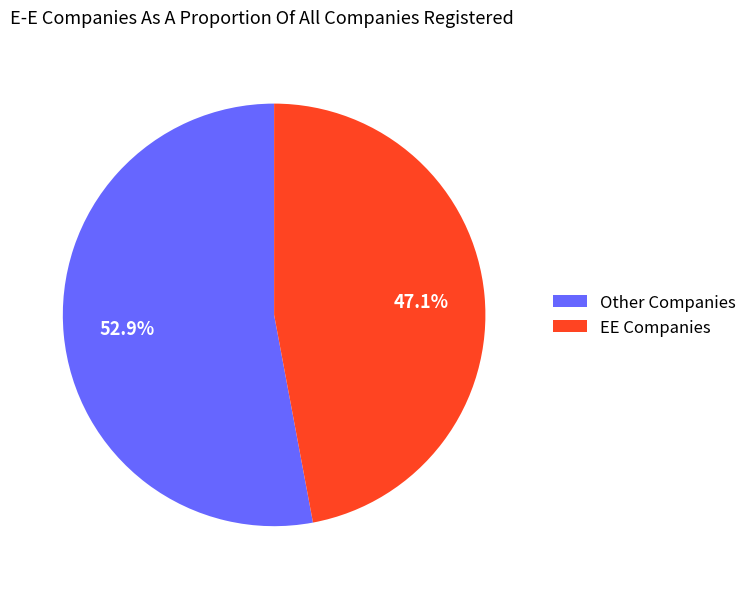

Which slice is the largest?

Other Companies